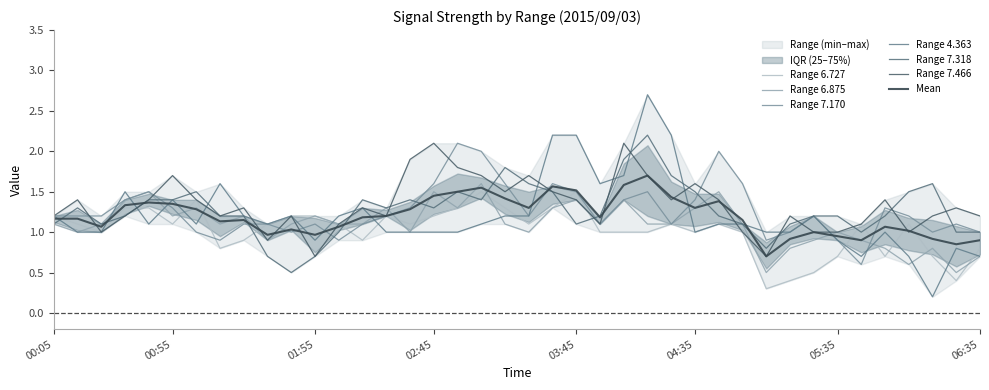

At which category is the sum across all series the highest?

2015/09/03 04:15